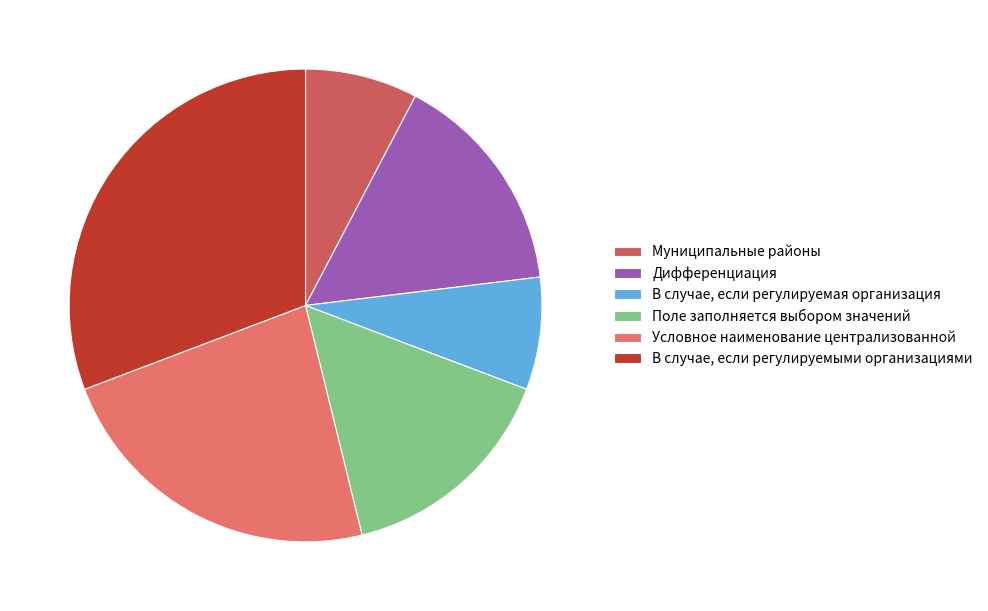

Rank the categories by value from lowest to highest.

Муниципальные районы, В случае, если регулируемая организация, Дифференциация, Поле заполняется выбором значений, Условное наименование централизованной, В случае, если регулируемыми организациями